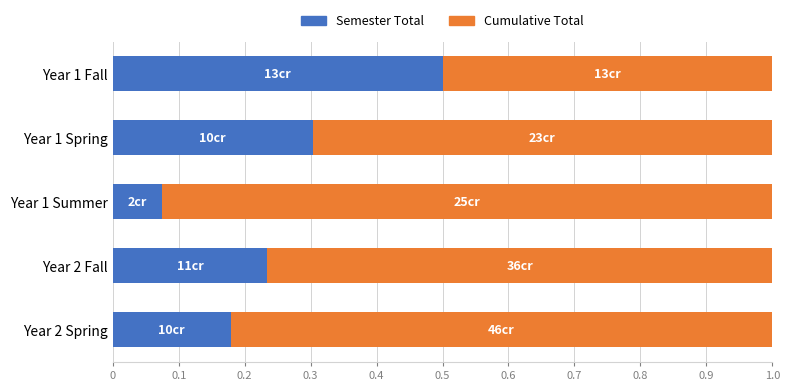

What is the sum of all Semester Total values?

1.3